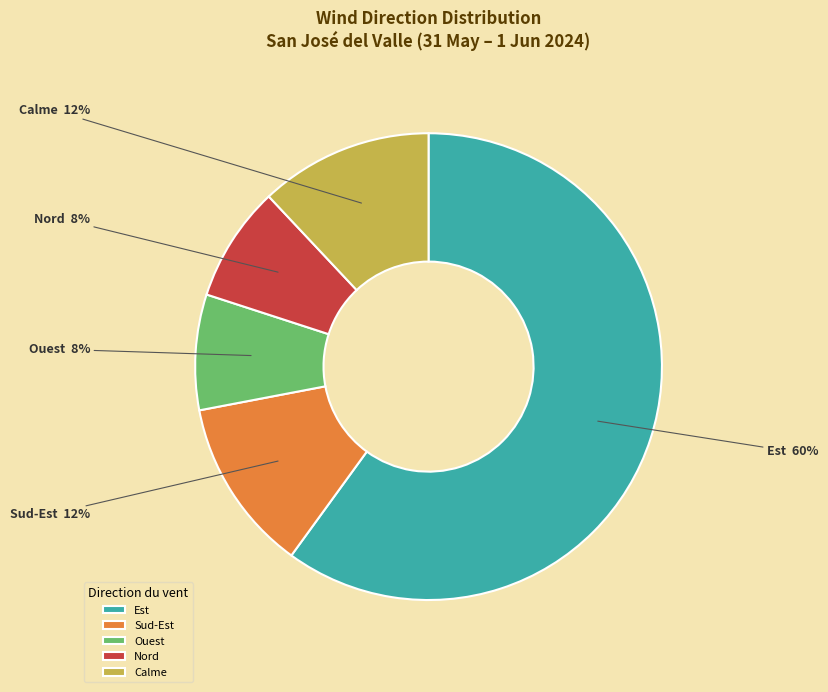

Is the sum of Sud-Est and Est greater than half?

Yes